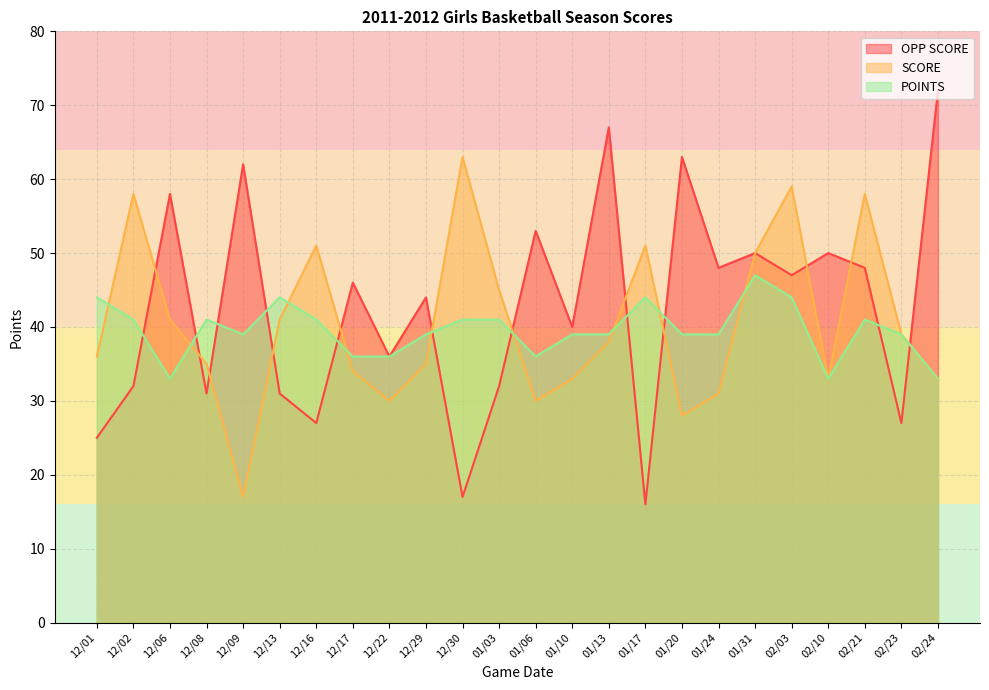

Is it true that OPP SCORE equals 50 at 02/10?

True